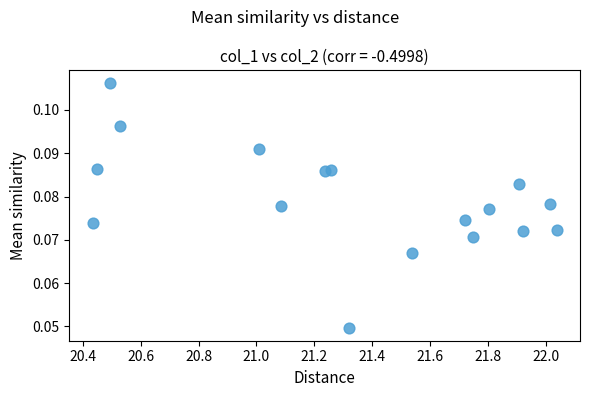

What is the range of X values (max minus min)?

1.6